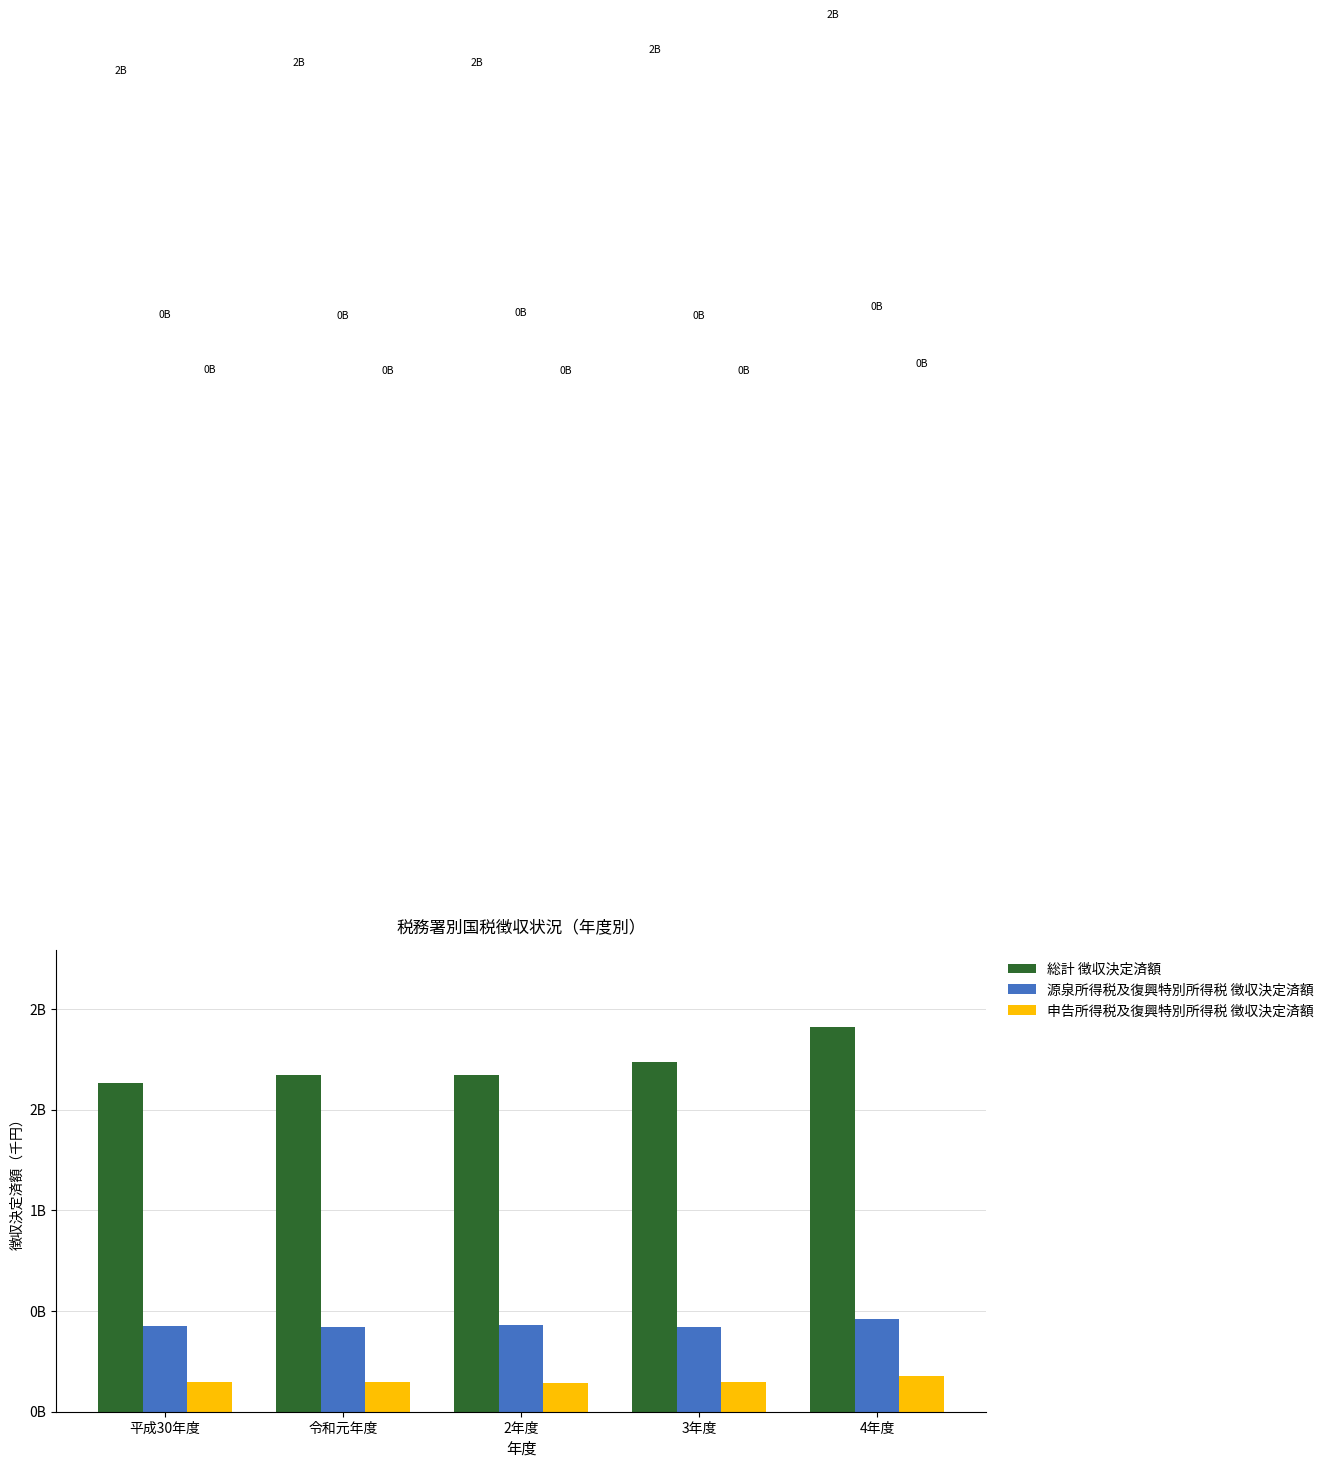

Does the chart contain stacked bars?

No